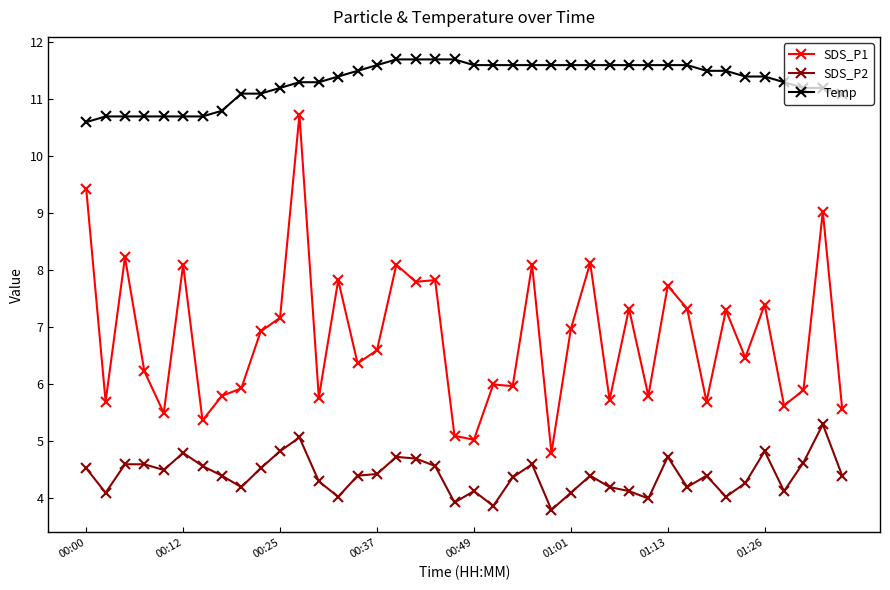

Which series has the largest total across all categories?

Temp